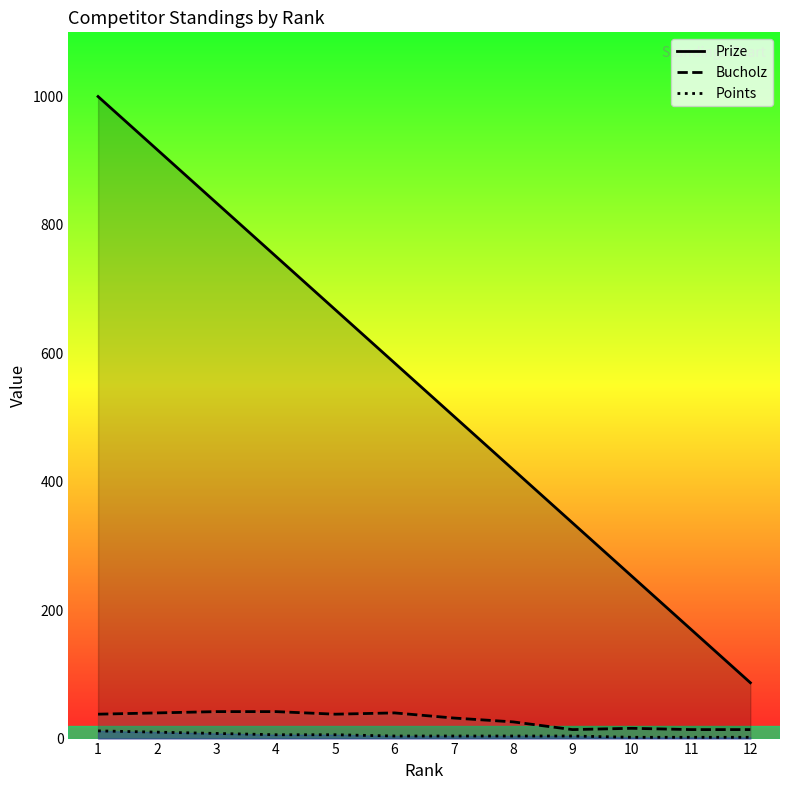

How many values in the Points series exceed 4?

5